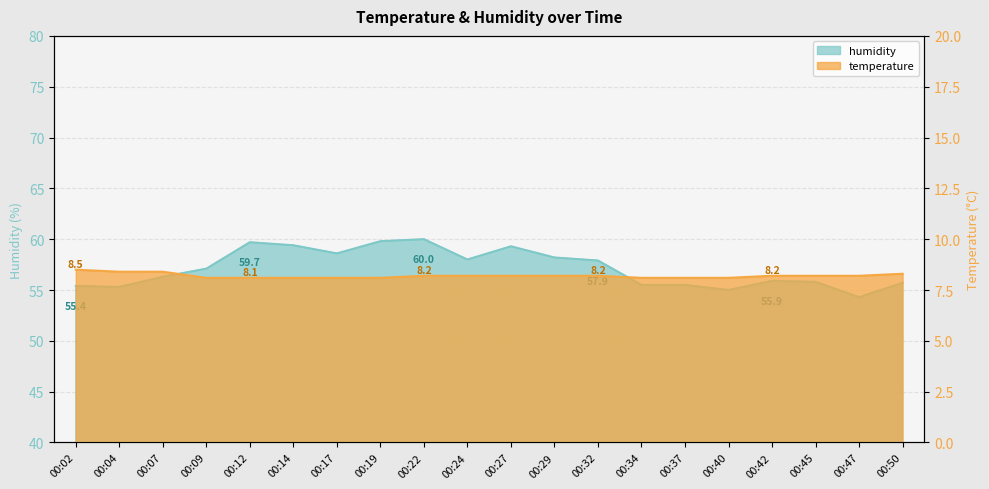

How many interior local peaks does the humidity series have?

4